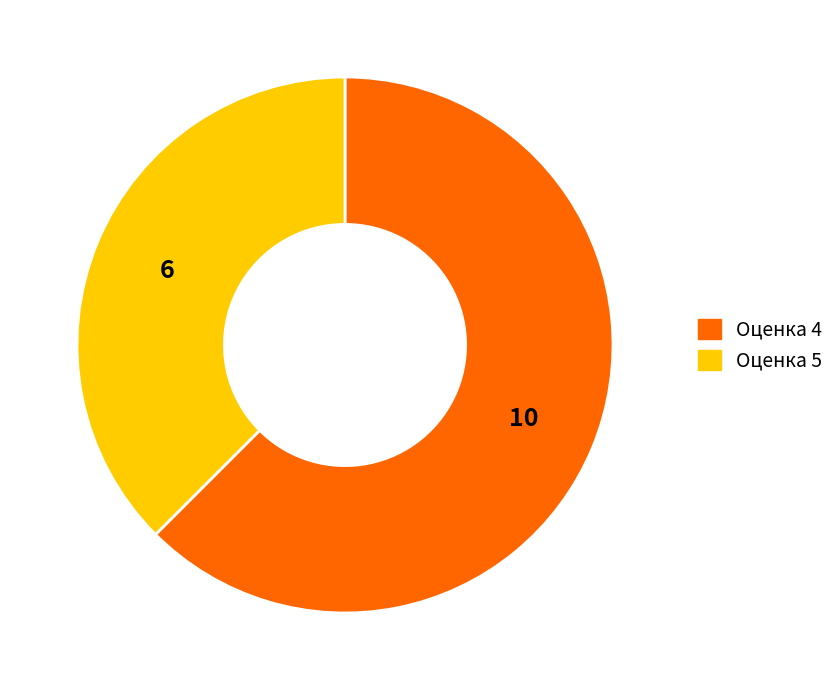

The Оценка 5 slice represents 38% of the pie. True or false?

True